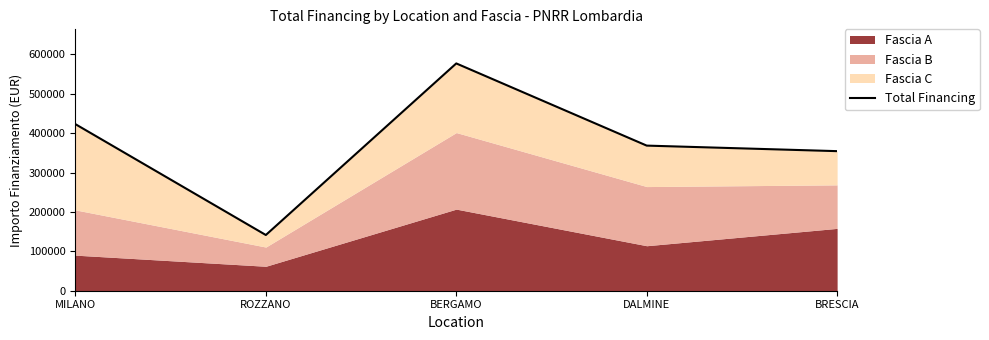

Reading right to left, transcribe all the data shown in this chart.

BRESCIA=354205.4	DALMINE=368266.6	BERGAMO=576826.2	ROZZANO=141397.6	MILANO=422696.8